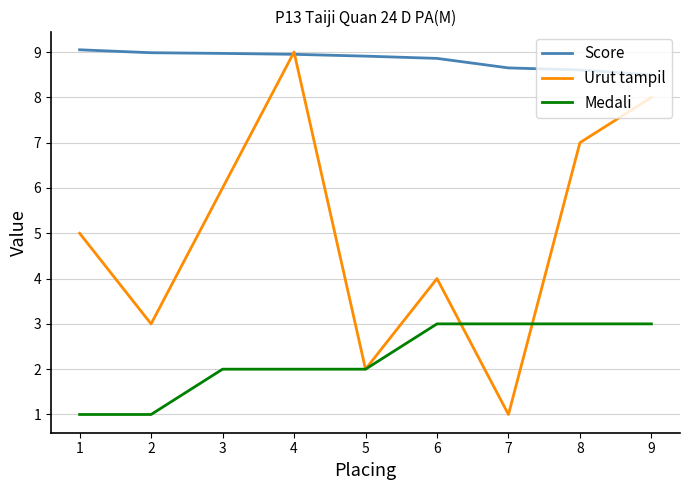

What value does the Score series have at 1?

9.1